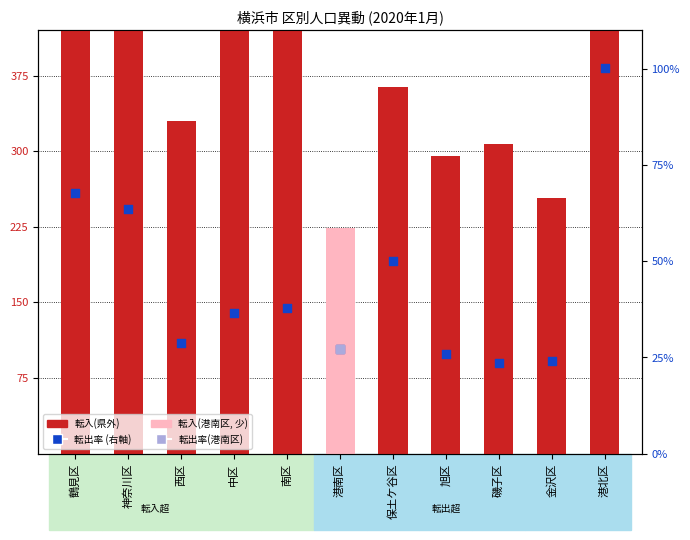

Which series has the largest total across all categories?

転入(県外)